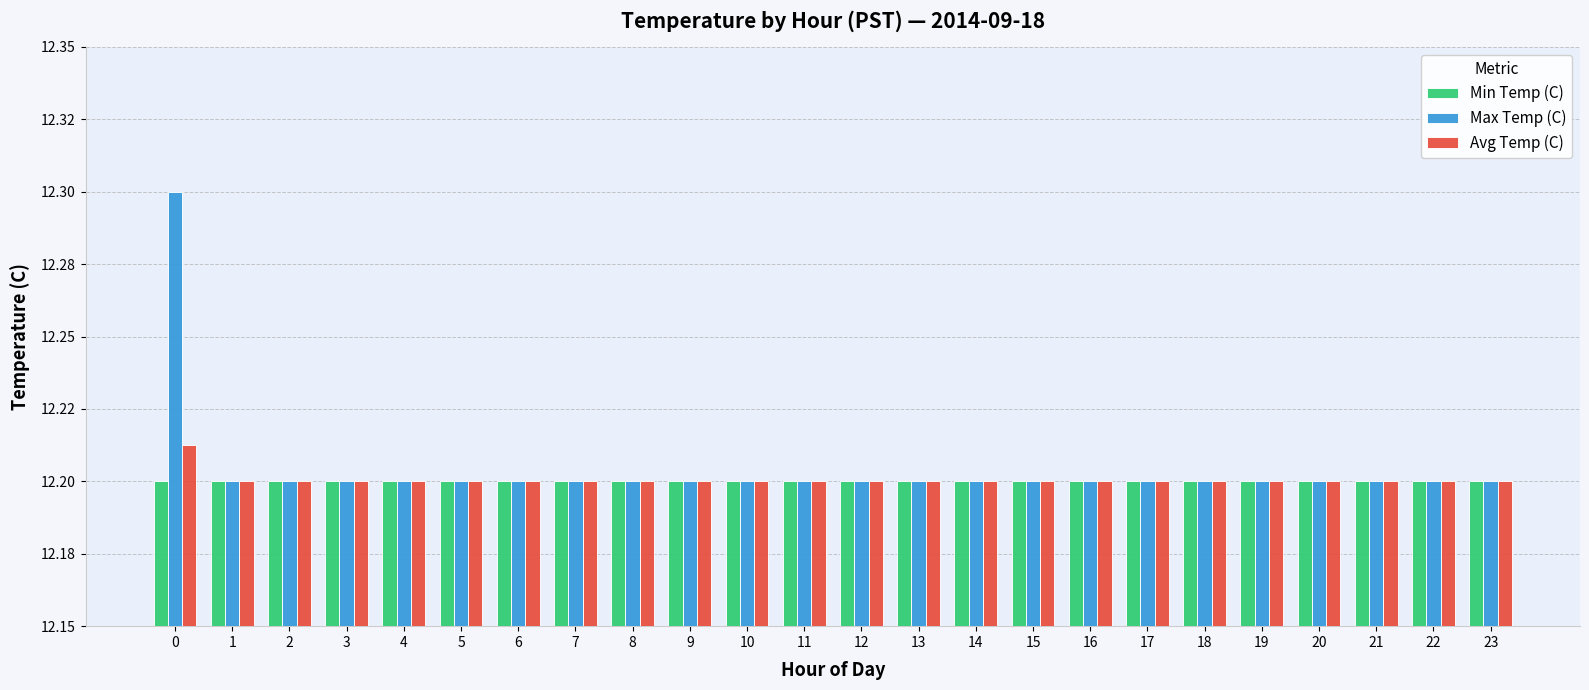

What is the value of the Max Temp (C) bar at the 24th from the left?

12.2